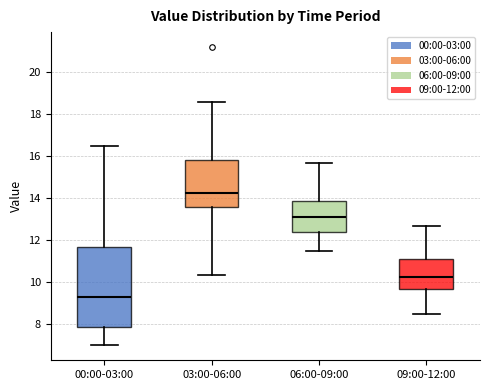

Which box has the lowest median line?

00:00-03:00